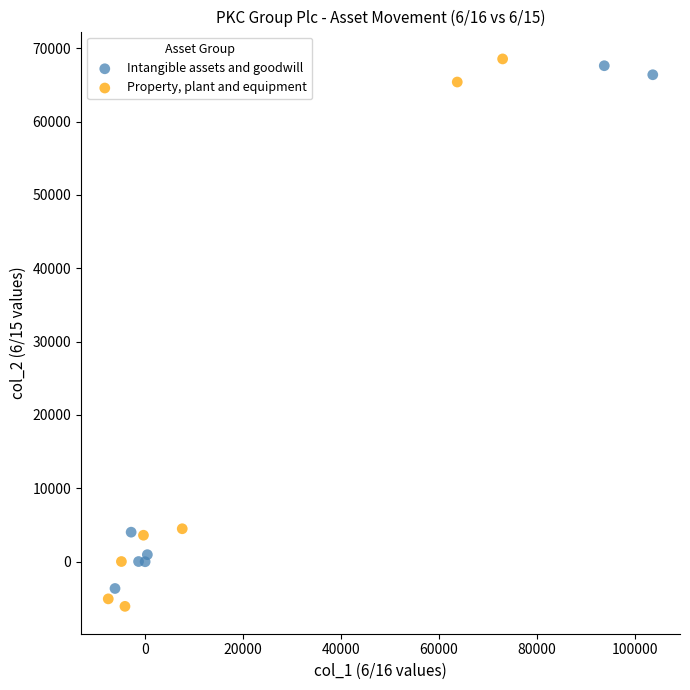

What are all the series names shown in the legend?

Intangible assets and goodwill, Property, plant and equipment